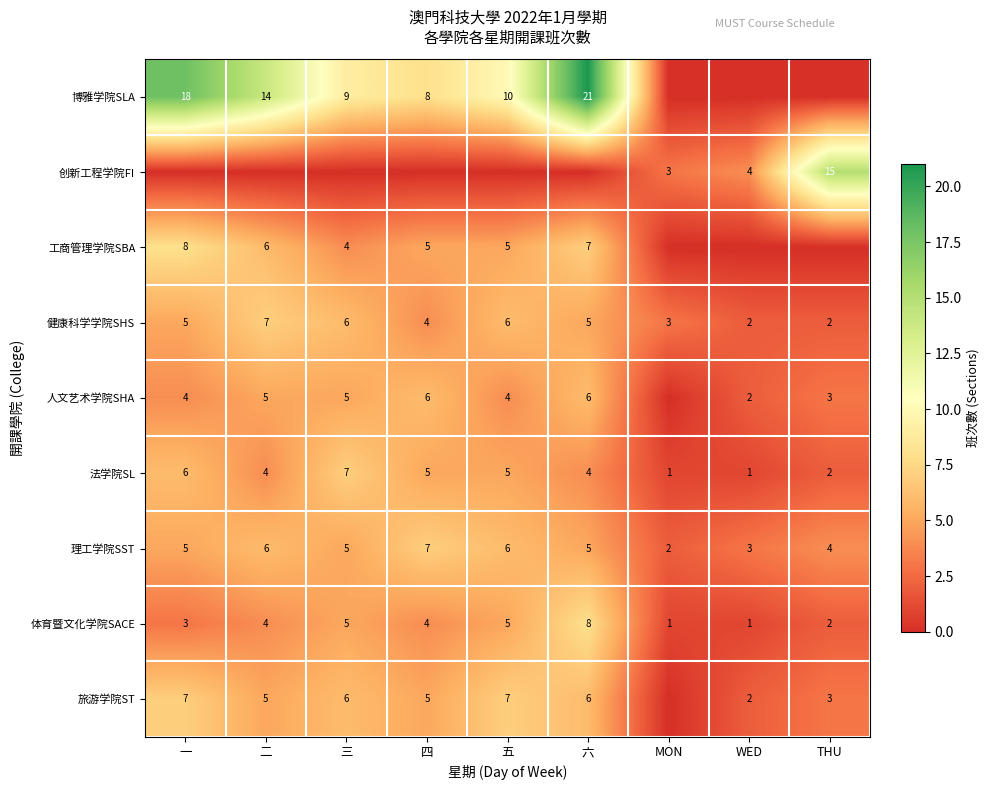

True or false: 法学院SL has a value of 5 at 四.

True